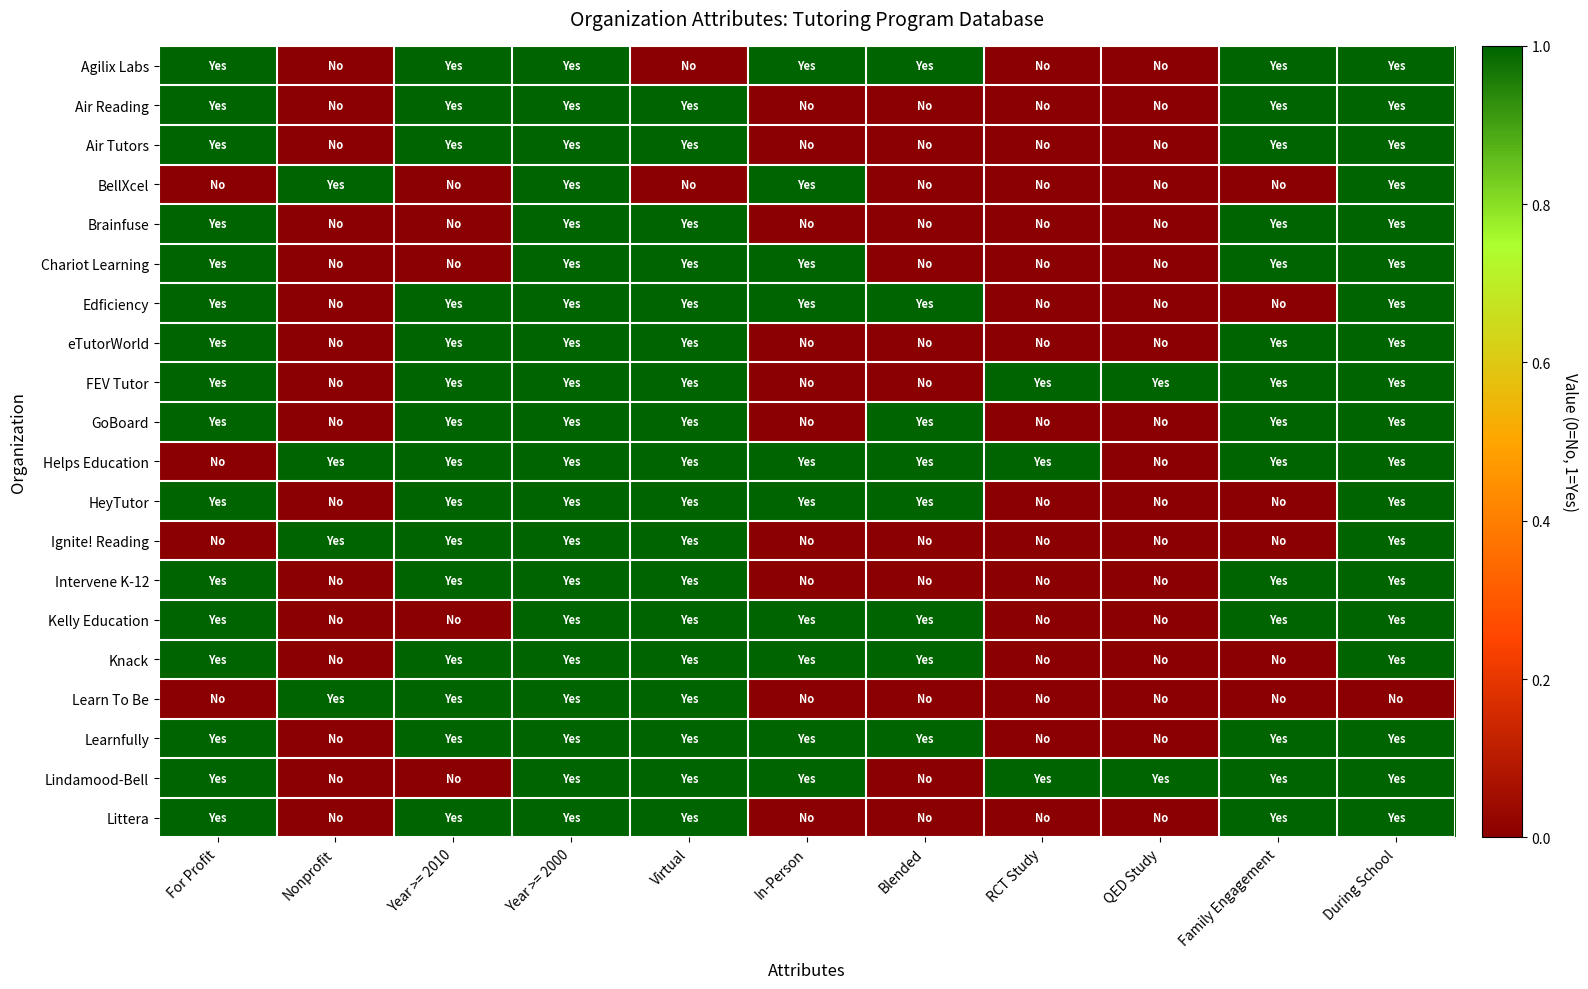

How many categories are shown in the chart?

11